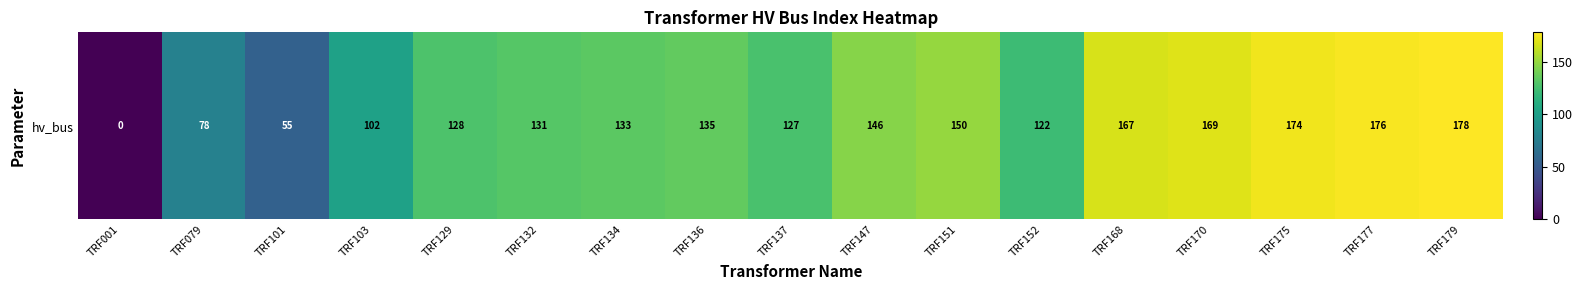

Reading left to right, what are all the values shown in this chart?

TRF001=0	TRF079=78	TRF101=55	TRF103=102	TRF129=128	TRF132=131	TRF134=133	TRF136=135	TRF137=127	TRF147=146	TRF151=150	TRF152=122	TRF168=167	TRF170=169	TRF175=174	TRF177=176	TRF179=178